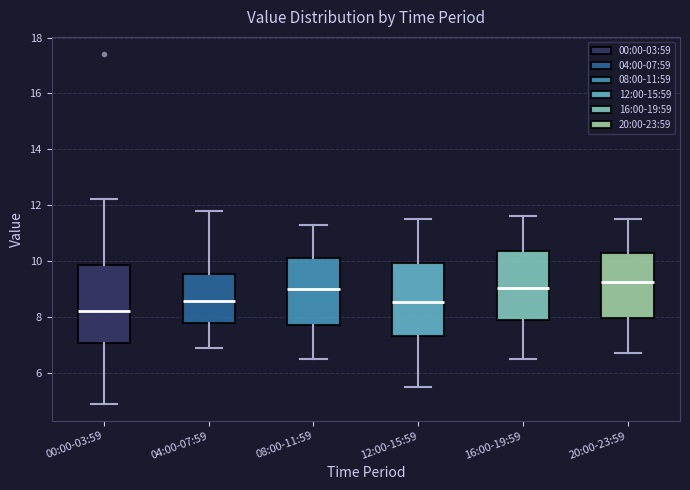

Reading left to right, transcribe this box plot: for each box, give where its median line is, the range the box spans, and where its two whiskers end, as read against the y-axis. The values are not printed on the chart, so give them approximately, as read against the axis.

00:00-03:59: median 8.2, box 7.0 to 9.8, whiskers 5.0 to 12.2
04:00-07:59: median 8.6, box 7.8 to 9.6, whiskers 7.0 to 11.8
08:00-11:59: median 9.0, box 7.8 to 10.2, whiskers 6.6 to 11.4
12:00-15:59: median 8.6, box 7.4 to 10.0, whiskers 5.6 to 11.6
16:00-19:59: median 9.0, box 7.8 to 10.4, whiskers 6.6 to 11.6
20:00-23:59: median 9.2, box 8.0 to 10.2, whiskers 6.8 to 11.6